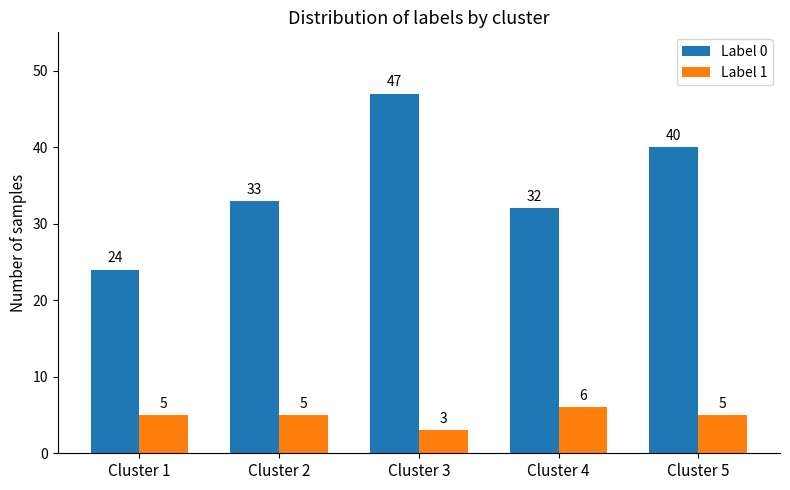

What is the sum of all Label 0 values?

176